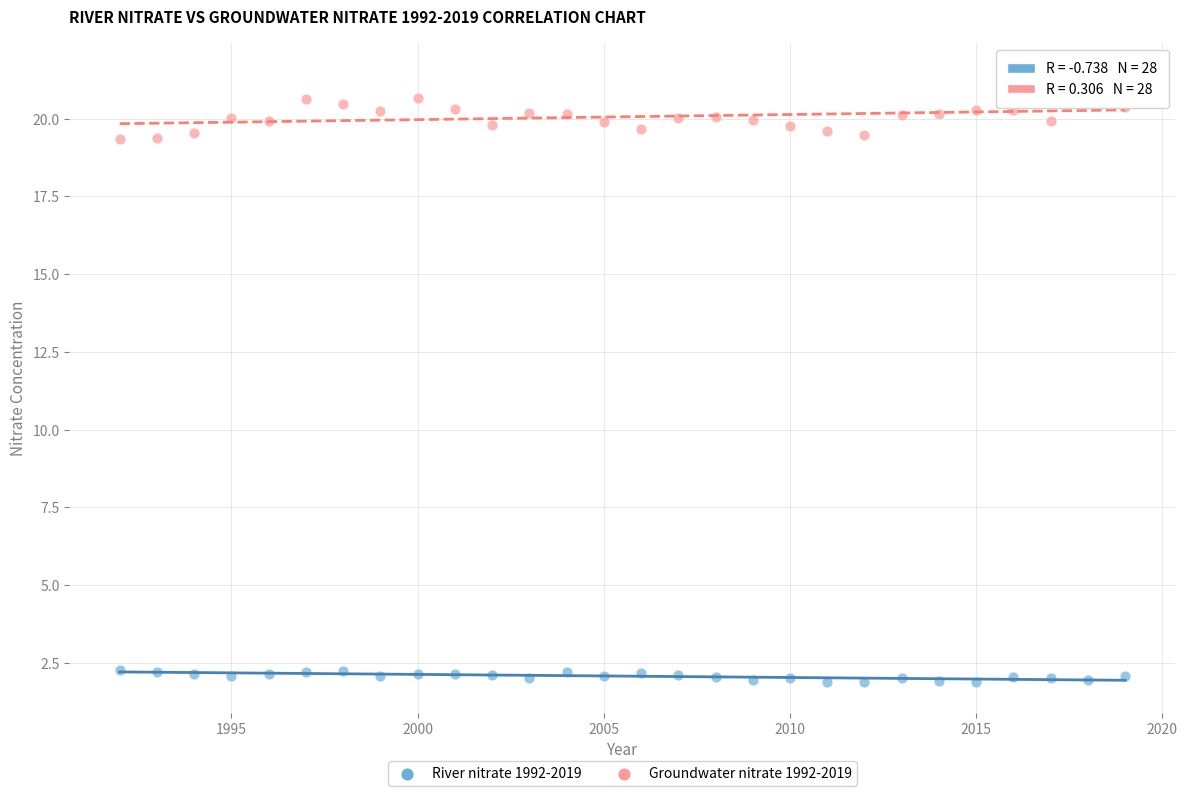

What are all the series names shown in the legend?

River nitrate 1992-2019, Groundwater nitrate 1992-2019